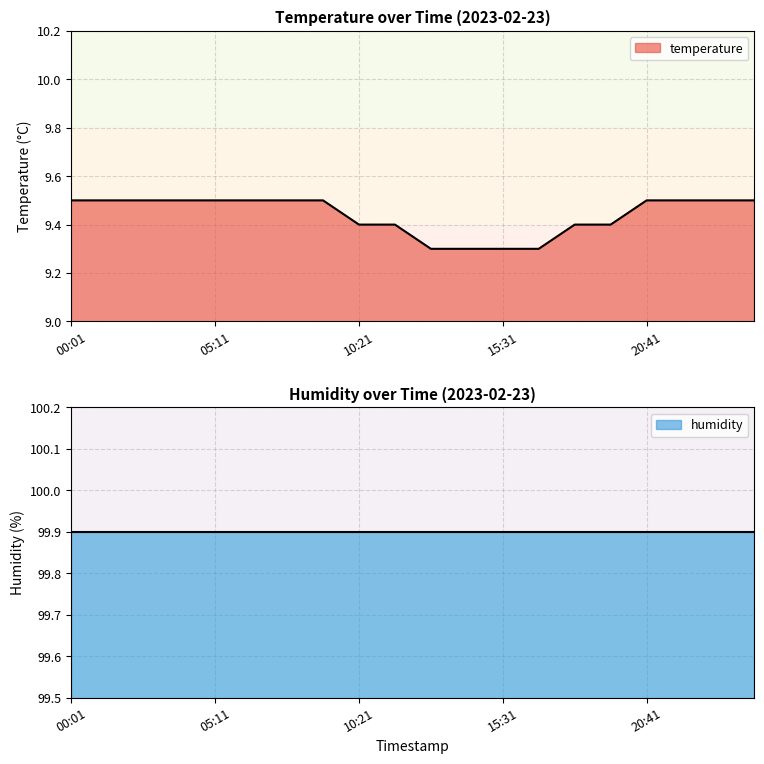

Reading left to right, transcribe all the data shown in this chart.

00:01=9.5	01:19=9.5	02:36=9.5	03:54=9.5	05:11=9.5	06:29=9.5	07:46=9.5	09:04=9.5	10:21=9.4	11:39=9.4	12:56=9.3	14:14=9.3	15:31=9.3	16:49=9.3	18:06=9.4	19:24=9.4	20:41=9.5	21:59=9.5	23:16=9.5	01:39=9.5